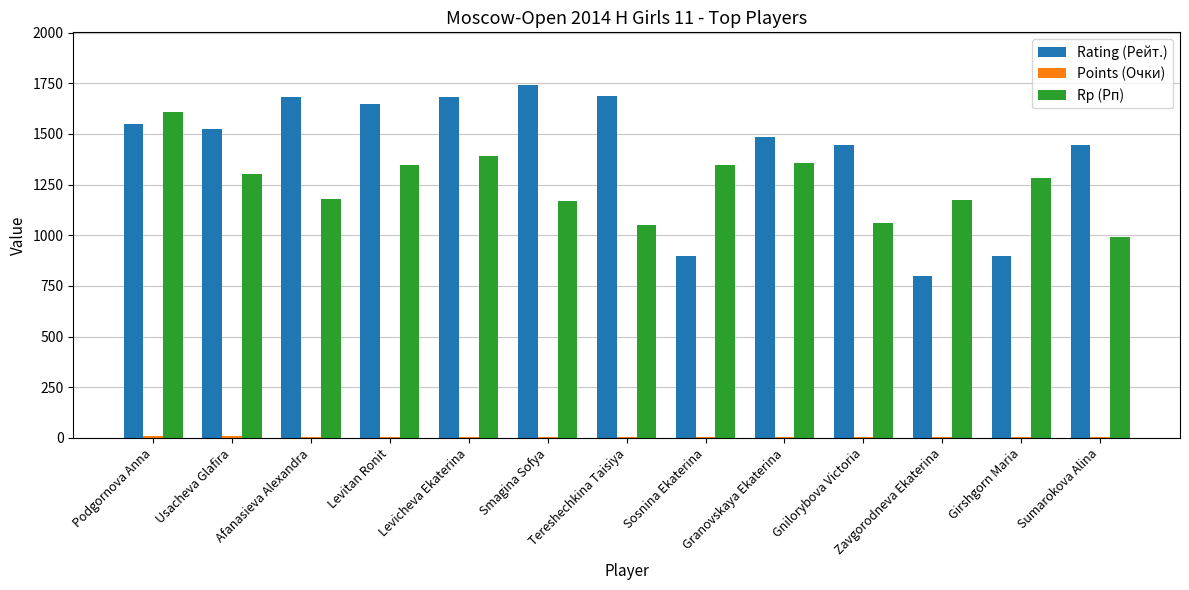

Which series has the largest range (max minus min)?

Rating (Рейт.)